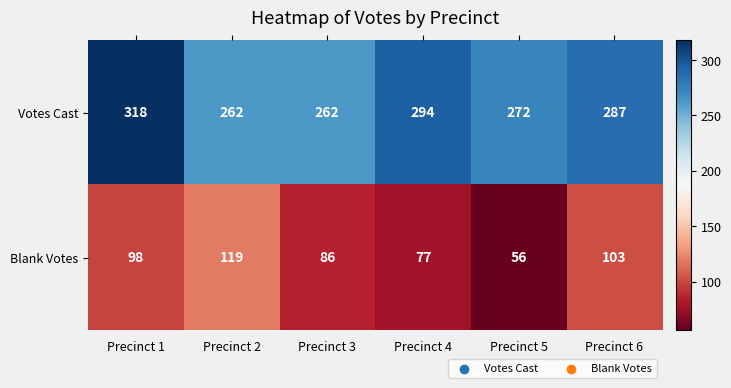

True or false: Votes Cast has a value of 88 at Precinct 4.

False